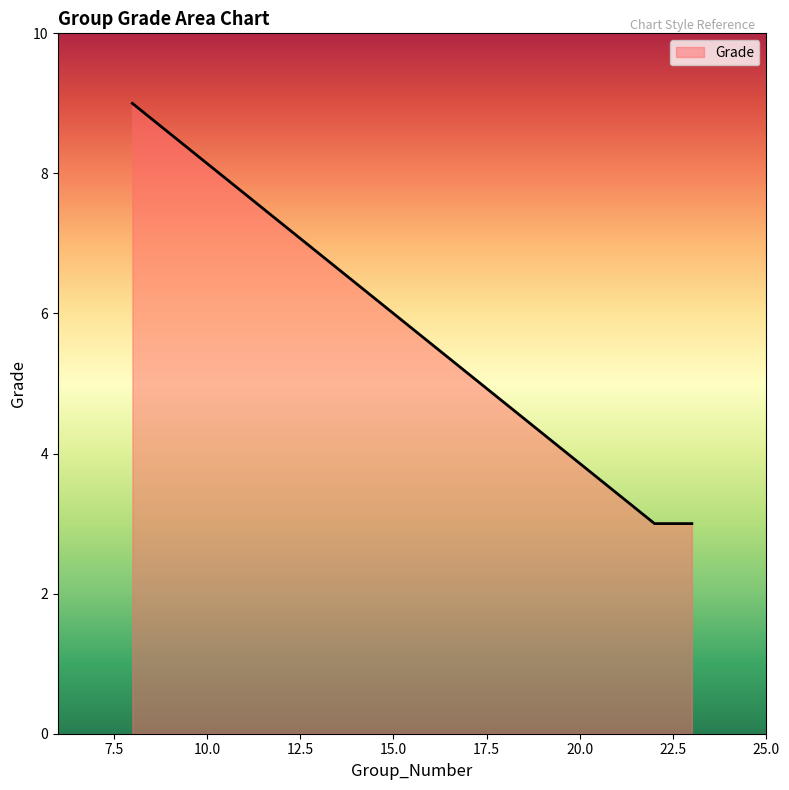

What is the smallest value displayed?

3